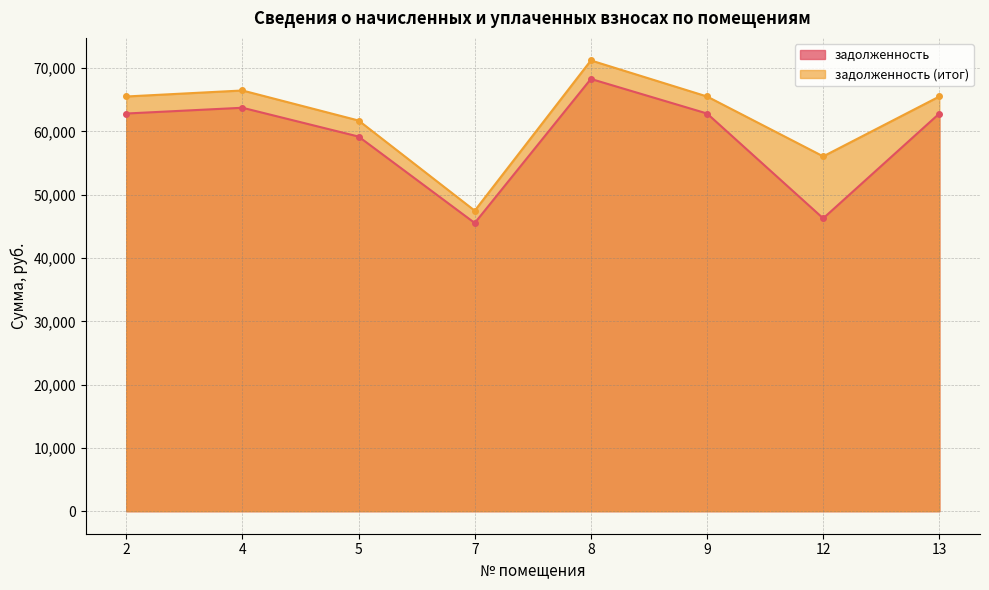

Reading left to right, list all the values displayed in this chart.

задолженность: 2=62828.6	4=63739.2	5=59186.4	7=45528.0	8=68292.0	9=62828.6	12=46264.6	13=62828.6
задолженность (итог): 2=65519.6	4=66469.2	5=61721.4	7=47478.0	8=71217.0	9=65519.6	12=56058.7	13=65519.6